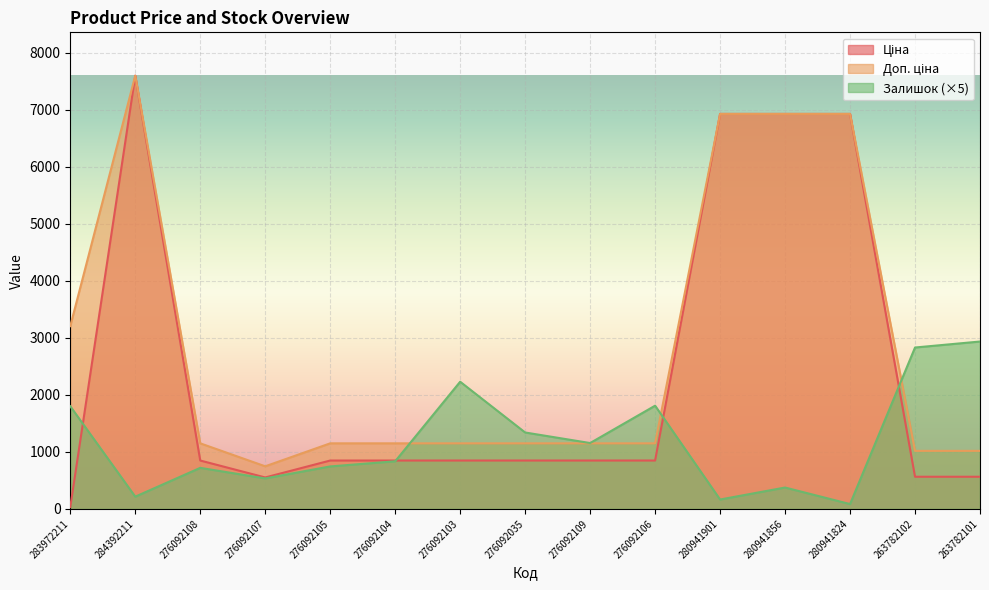

Is it true that Залишок equals 1200.4 at 276092103?

False